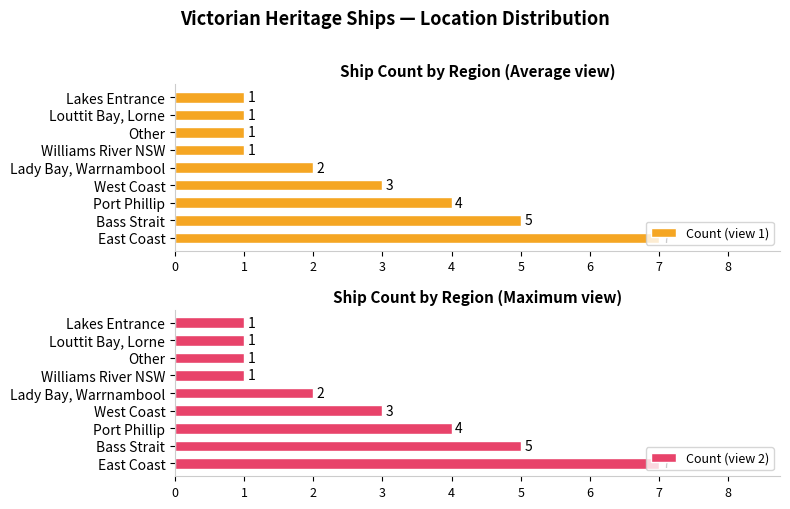

Does the chart contain any negative values?

No